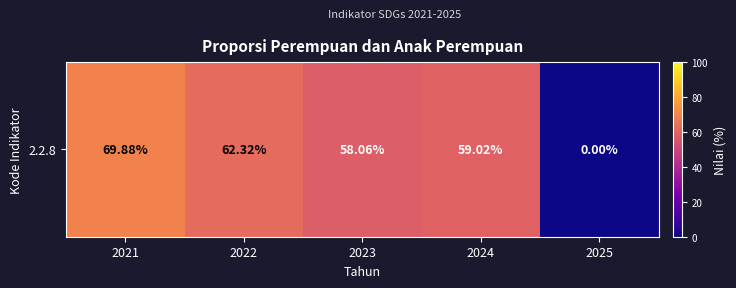

Read the value at 2023.

58.1